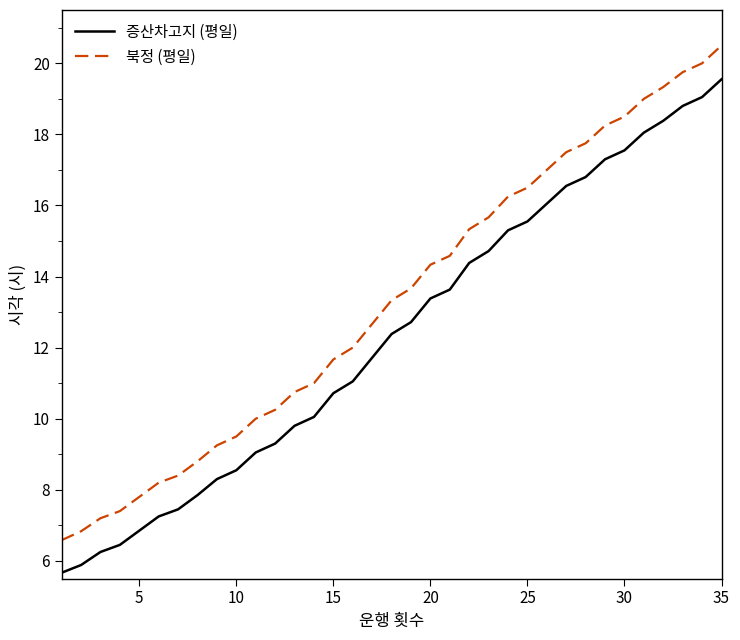

True or false: 증산차고지 (평일) and 북정 (평일) cross at least once.

False